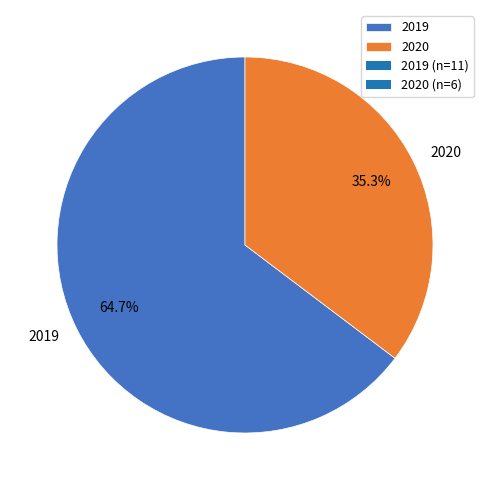

Which slice is the smallest?

2020